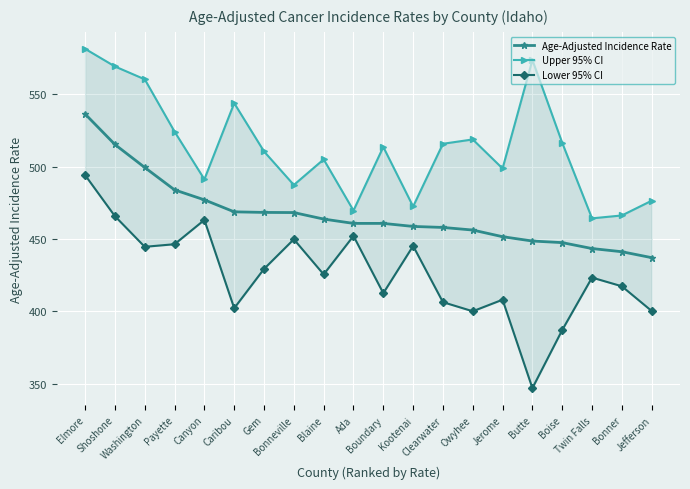

At which label is Age-Adjusted Incidence Rate closest to 486?

Payette